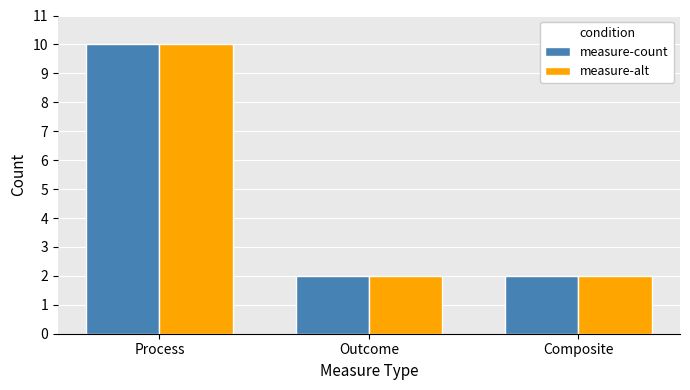

Read the measure-alt value at Outcome.

2